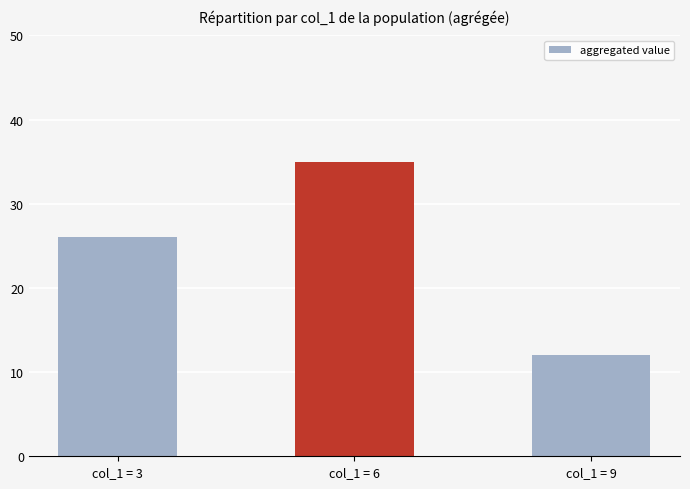

How many distinct data groups are displayed?

1